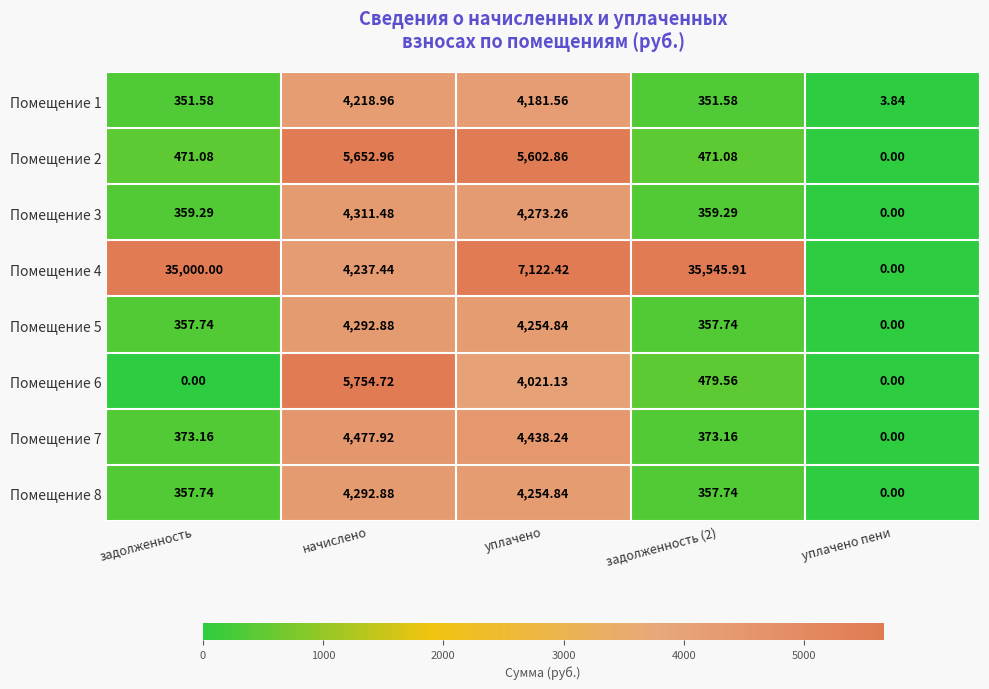

Which category has the lowest value in the Помещение 2 series?

уплачено пени